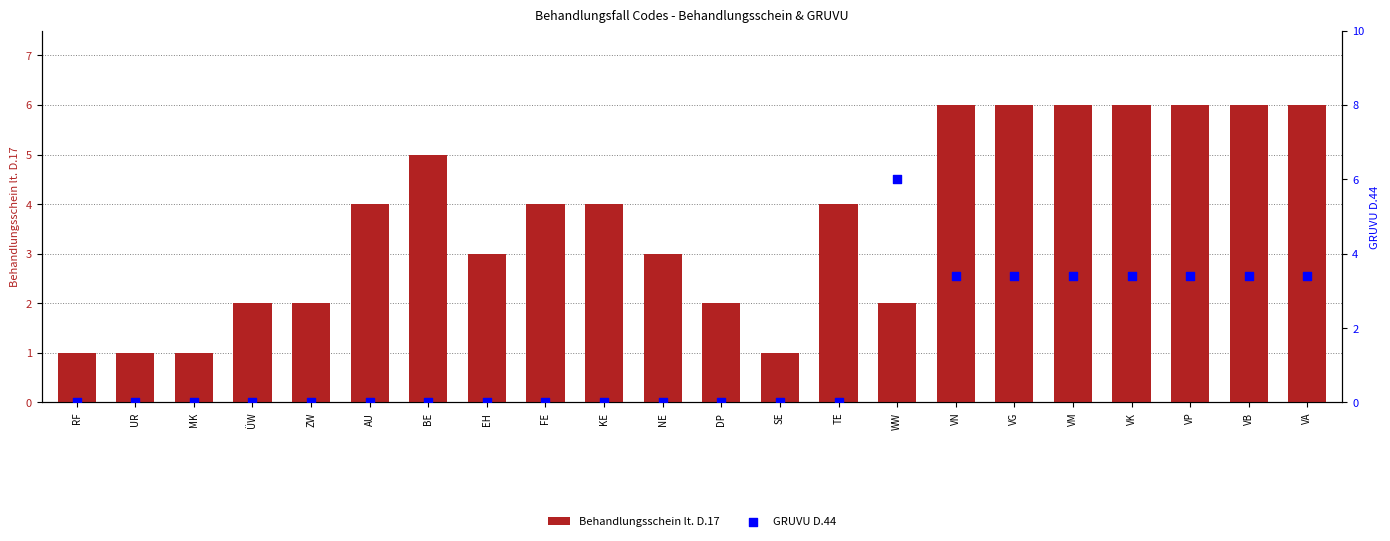

Which series contains the lowest Y value?

GRUVU D.44